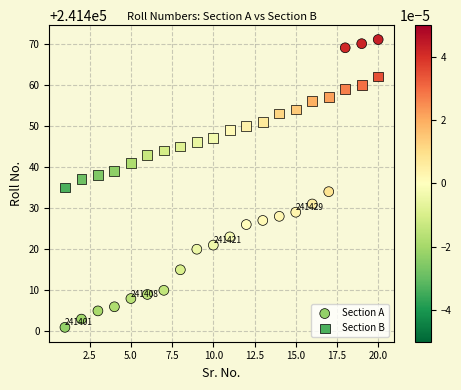

Which series contains the lowest Y value?

Section A